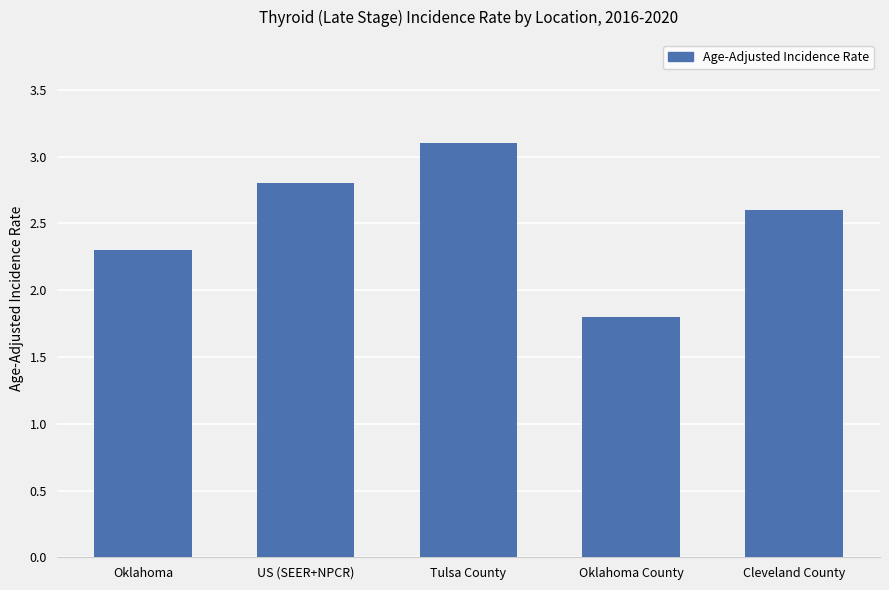

What is the approximate value at US (SEER+NPCR)?

2.8